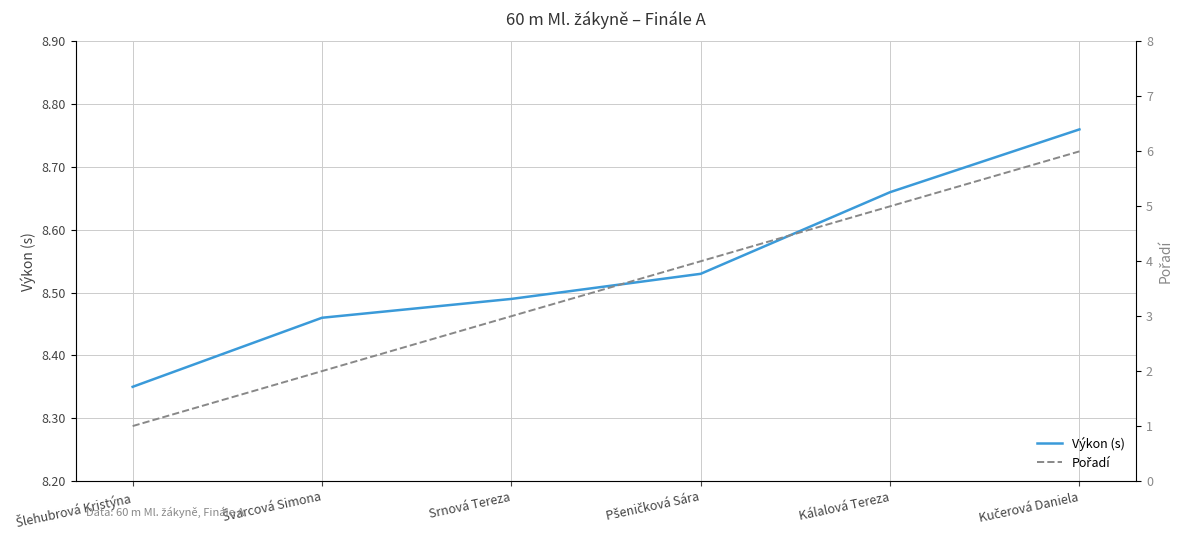

List the series in order of their overall mean, lowest first.

Pořadí, Výkon (s)